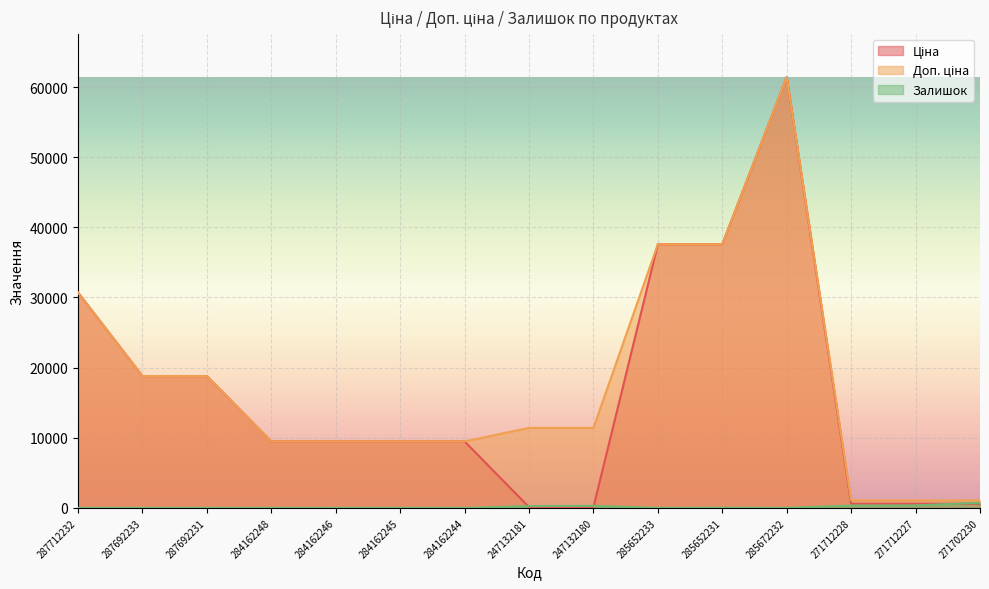

What is the total value across all series at 284162248?

18960.1